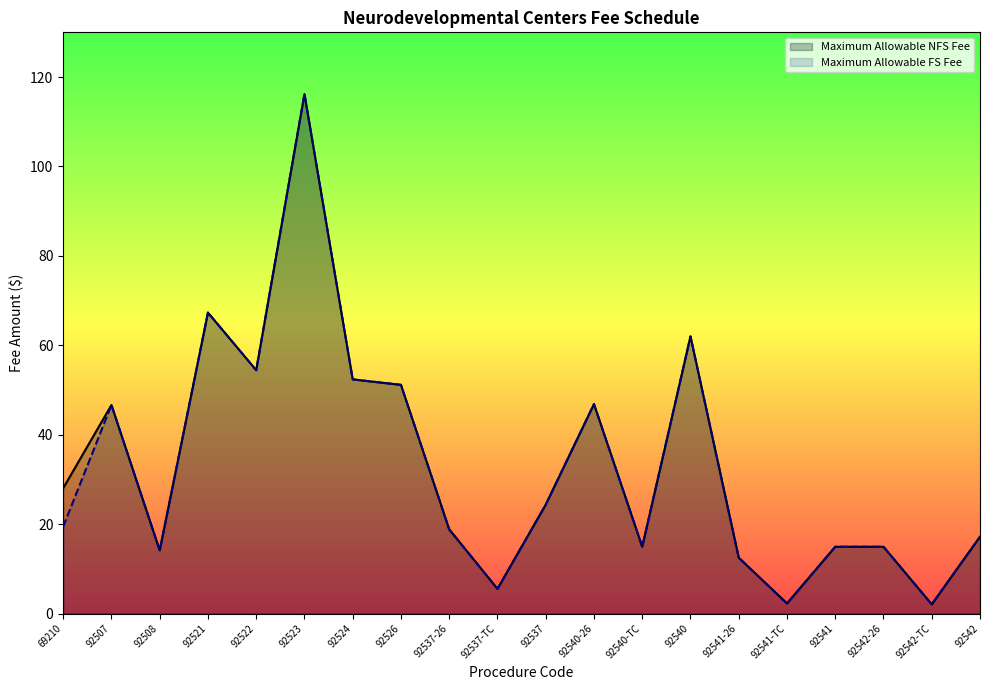

Count the number of categories in the chart.

20